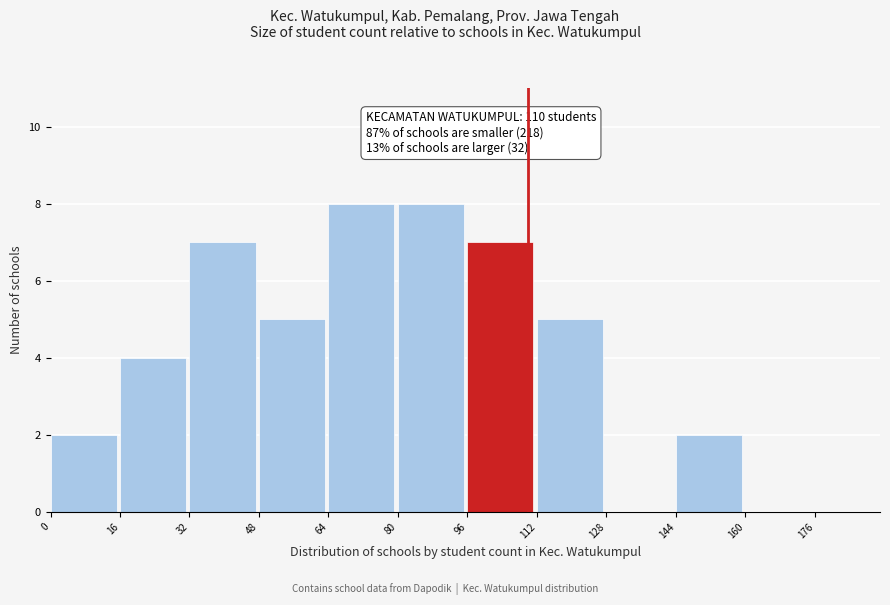

Reading left to right, list every bar in this chart as the range it spans on the x-axis followed by its height. The values are not printed on the chart, so give them approximately, as read against the axis.

0 to 16: 2
16 to 32: 4
32 to 48: 7
48 to 64: 5
64 to 80: 8
80 to 96: 8
96 to 112: 7
112 to 128: 5
128 to 144: 0
144 to 160: 2
160 to 176: 0